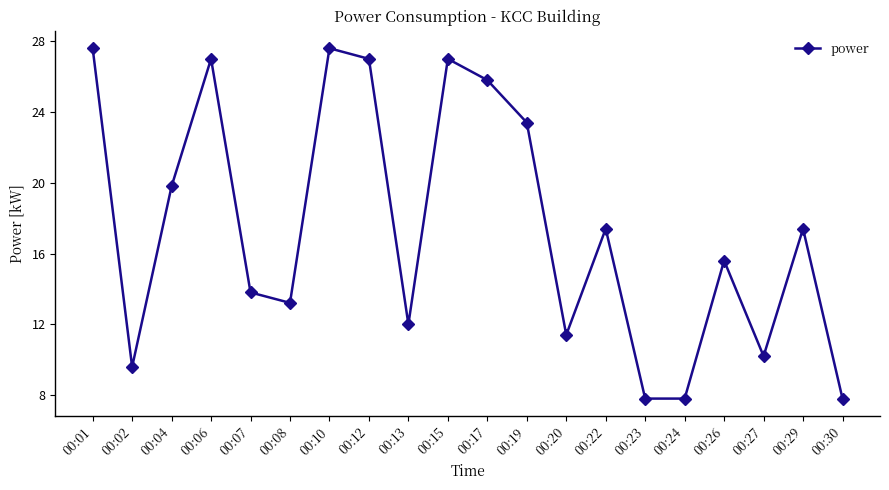

What is the minimum value shown in the chart?

7.8